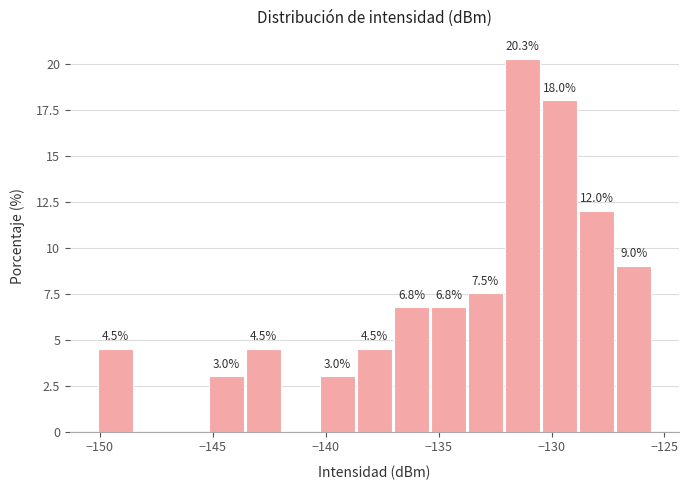

Around what value on the x-axis is the tallest bar? Give the approximate position of its centre, as read against the axis.

-131.5